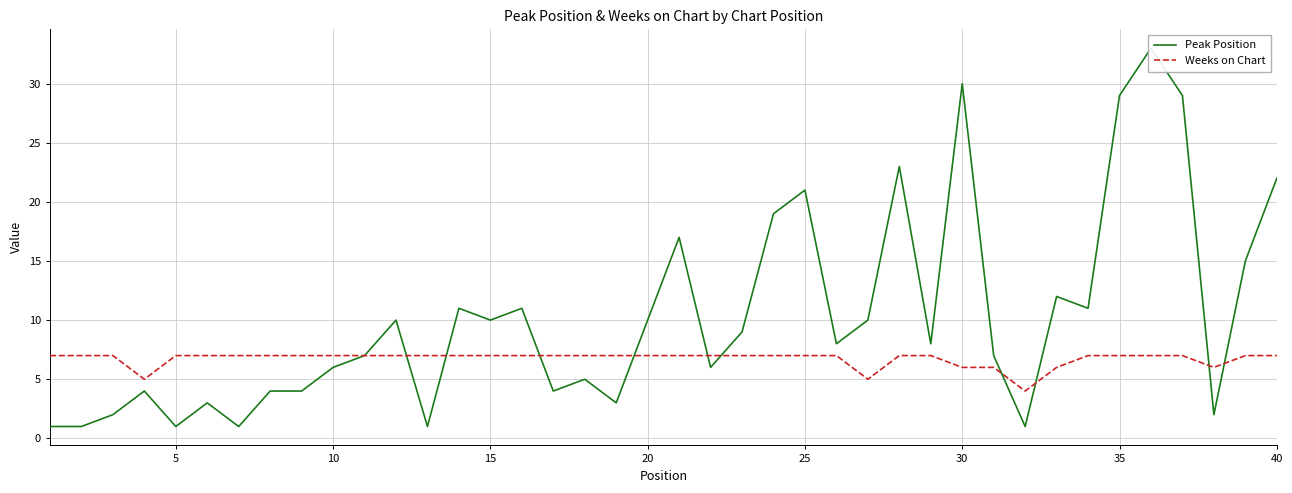

The Weeks on Chart series shows 10 at 20. True or false?

False